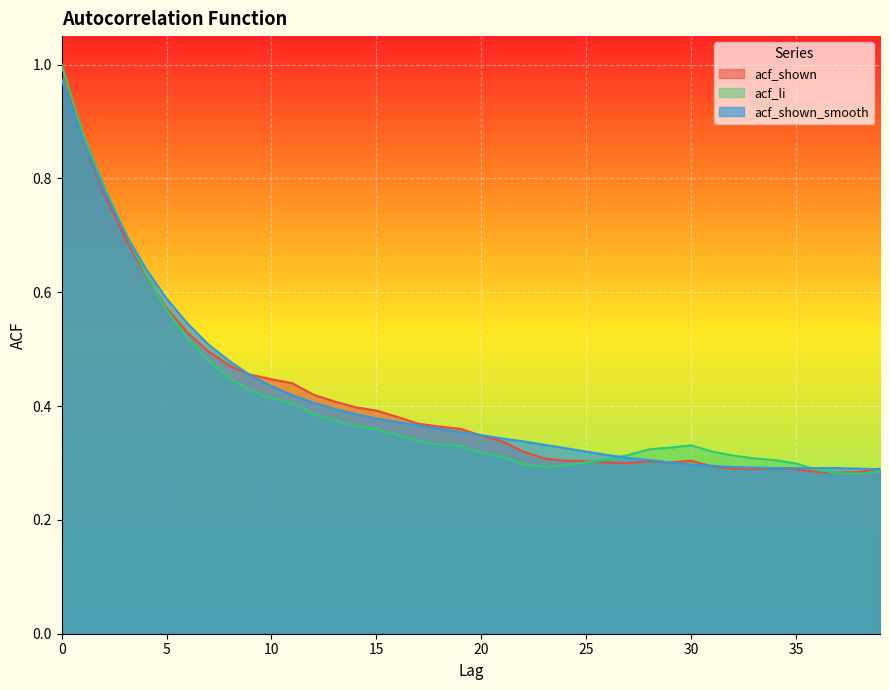

Reading left to right, what are all the values shown in this chart?

acf_shown: 1.0	0.9	0.8	0.7	0.6	0.6	0.5	0.5	0.5	0.5	0.4	0.4	0.4	0.4	0.4	0.4	0.4	0.4	0.4	0.4	0.3	0.3	0.3	0.3	0.3	0.3	0.3	0.3	0.3	0.3	0.3	0.3	0.3	0.3	0.3	0.3	0.3	0.3	0.3	0.3
acf_li: 1.0	0.9	0.8	0.7	0.6	0.6	0.5	0.5	0.4	0.4	0.4	0.4	0.4	0.4	0.4	0.4	0.3	0.3	0.3	0.3	0.3	0.3	0.3	0.3	0.3	0.3	0.3	0.3	0.3	0.3	0.3	0.3	0.3	0.3	0.3	0.3	0.3	0.3	0.3	0.3
acf_shown_smooth: 1.0	0.9	0.8	0.7	0.6	0.6	0.5	0.5	0.5	0.5	0.4	0.4	0.4	0.4	0.4	0.4	0.4	0.4	0.4	0.4	0.3	0.3	0.3	0.3	0.3	0.3	0.3	0.3	0.3	0.3	0.3	0.3	0.3	0.3	0.3	0.3	0.3	0.3	0.3	0.3